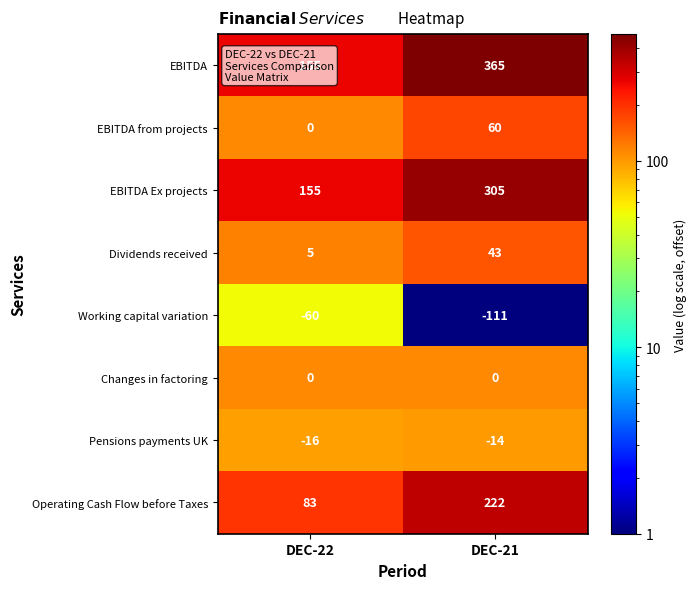

What is the minimum value shown in the chart?

-111